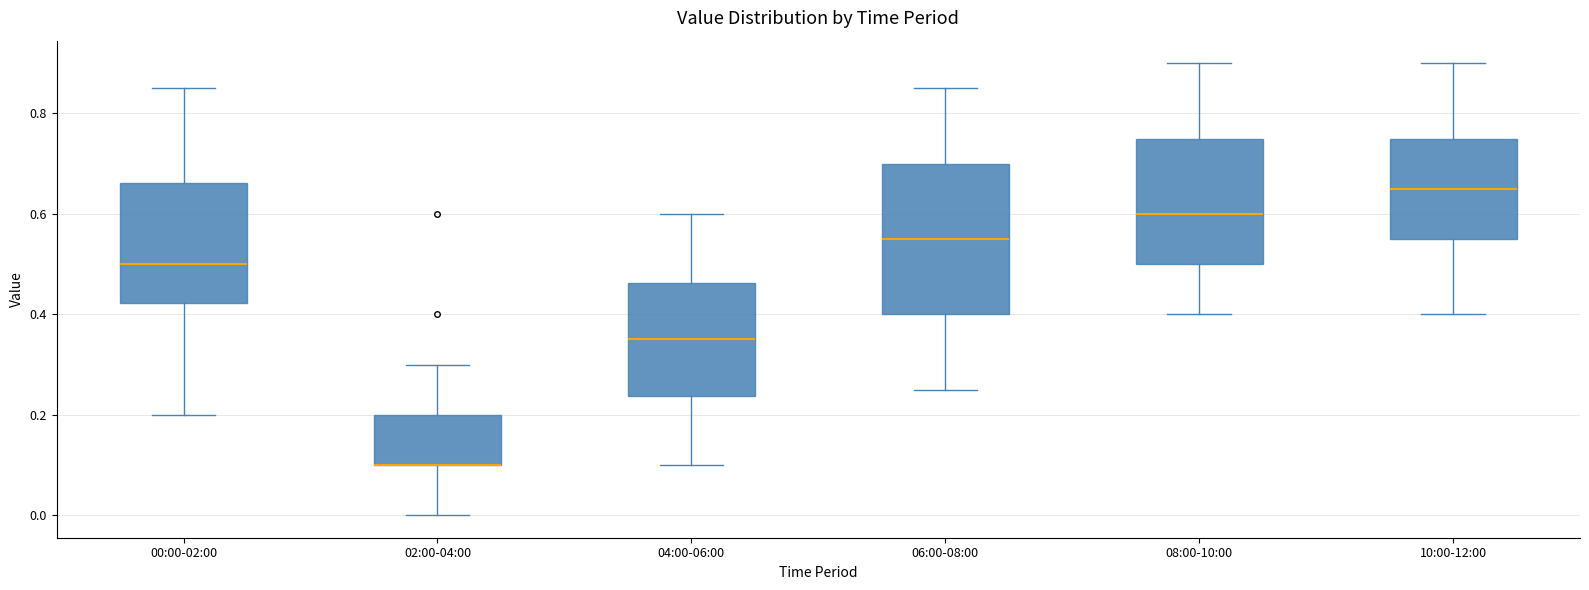

Where is the lower edge of the box for 02:00-04:00 on the y-axis? The values are not printed on the chart, so give them approximately, as read against the axis.

0.10